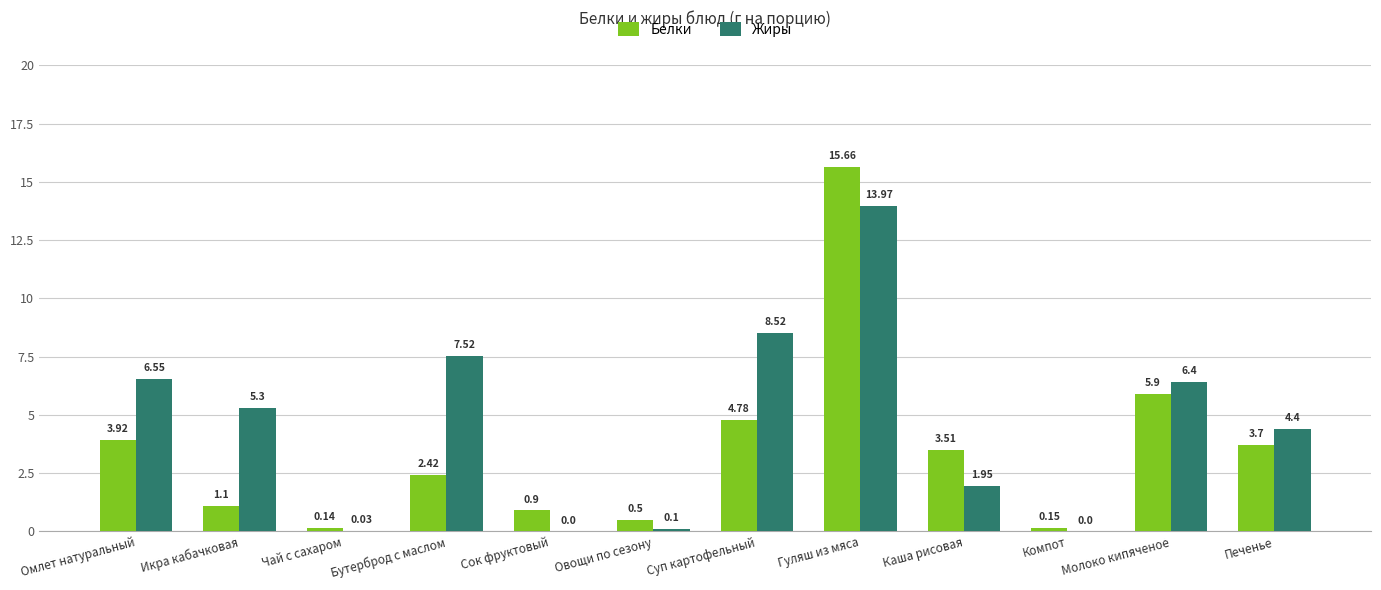

Where does the Жиры series first go above 5?

Омлет натуральный